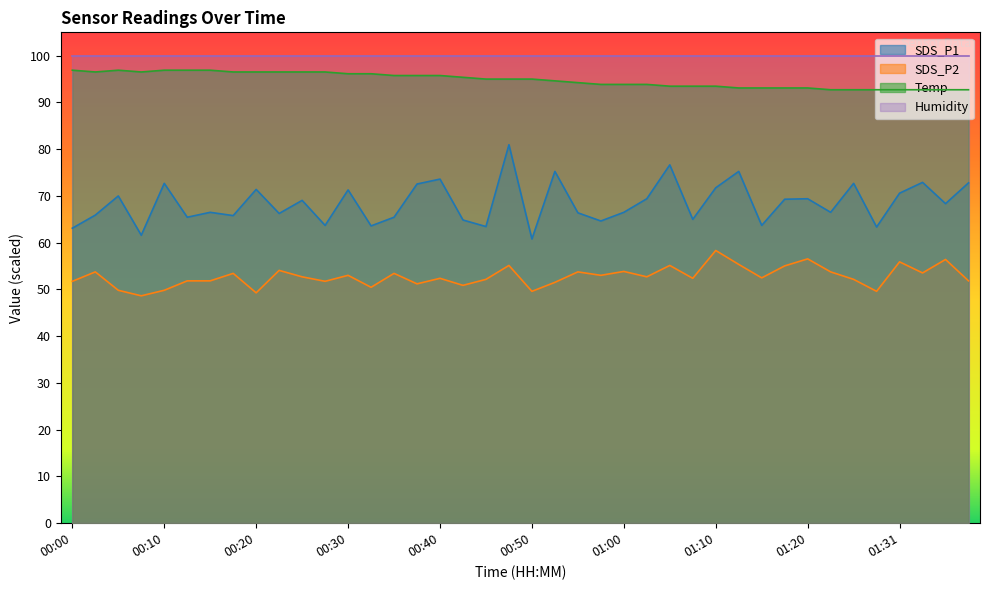

True or false: SDS_P1 and SDS_P2 cross at least once.

False